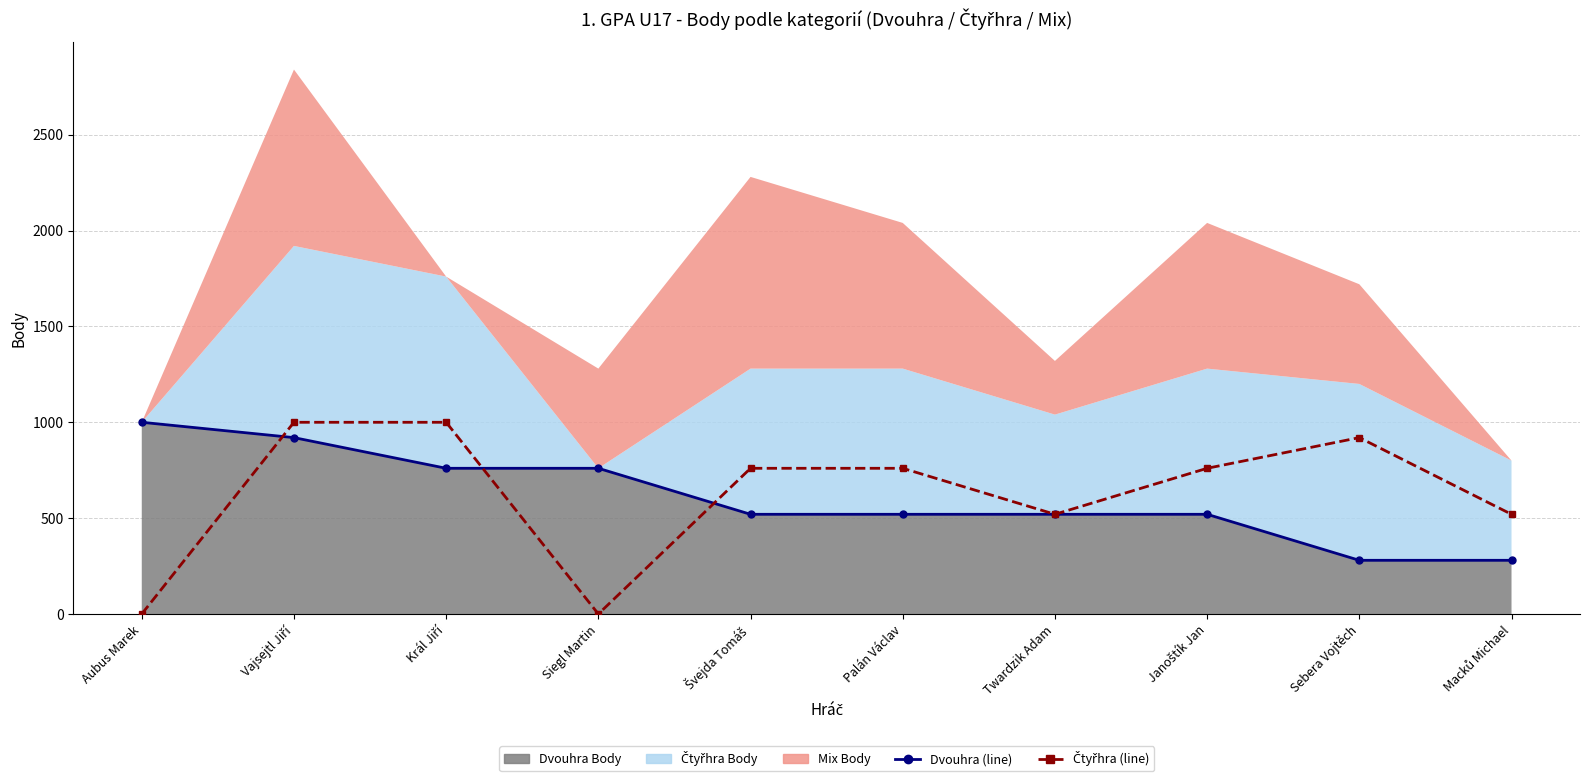

Is it true that Čtyřhra (line) equals 1285 at Švejda Tomáš?

False